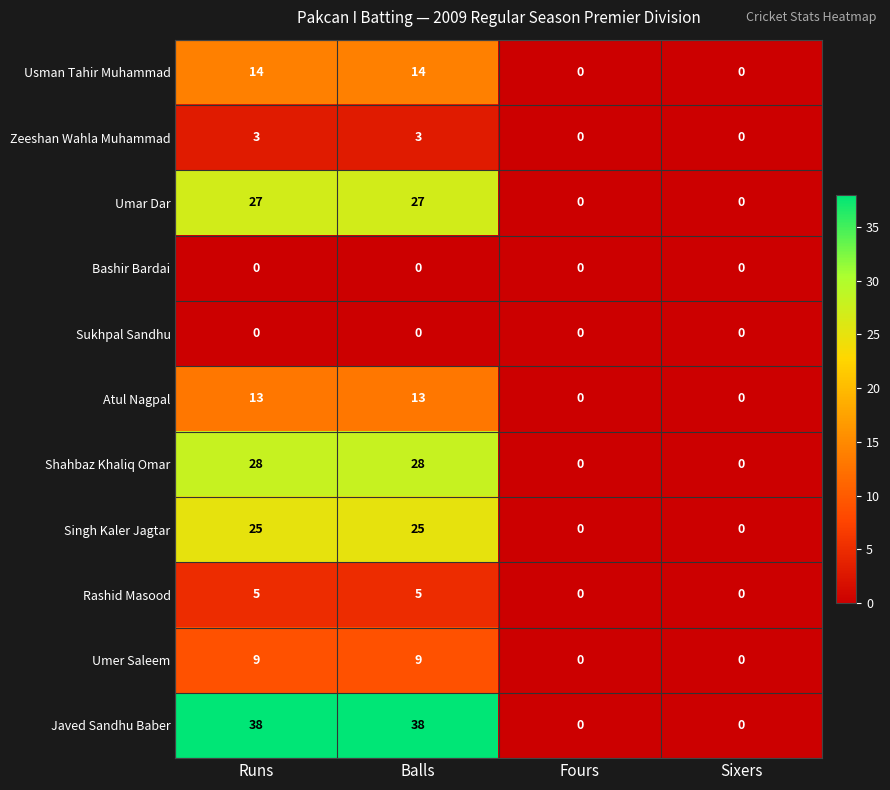

Which series has the widest spread of values?

Javed Sandhu Baber